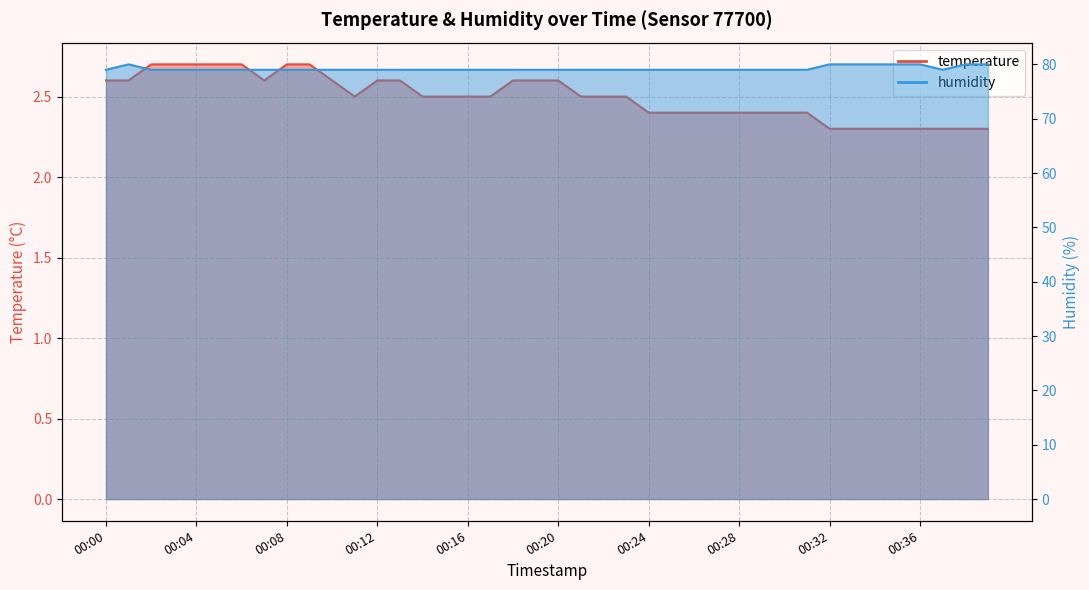

At which label is humidity closest to 79?

00:00